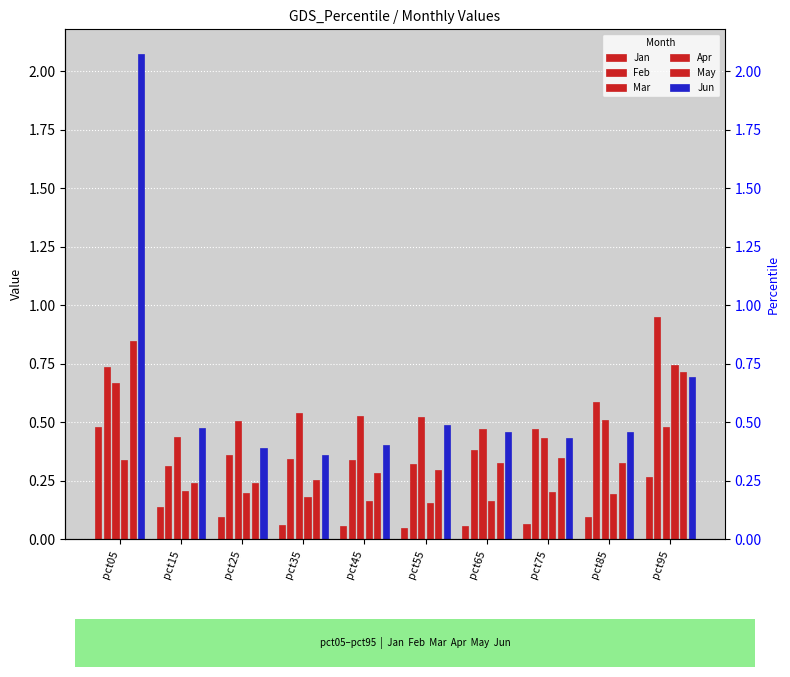

What is the lowest value of the May series?

0.2